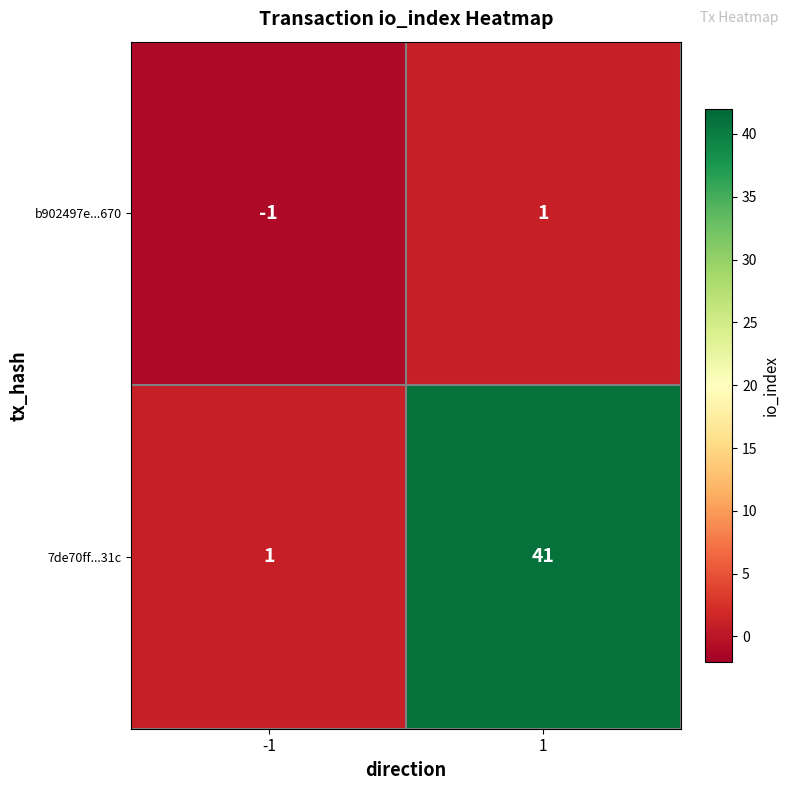

How many categories are shown in the chart?

2